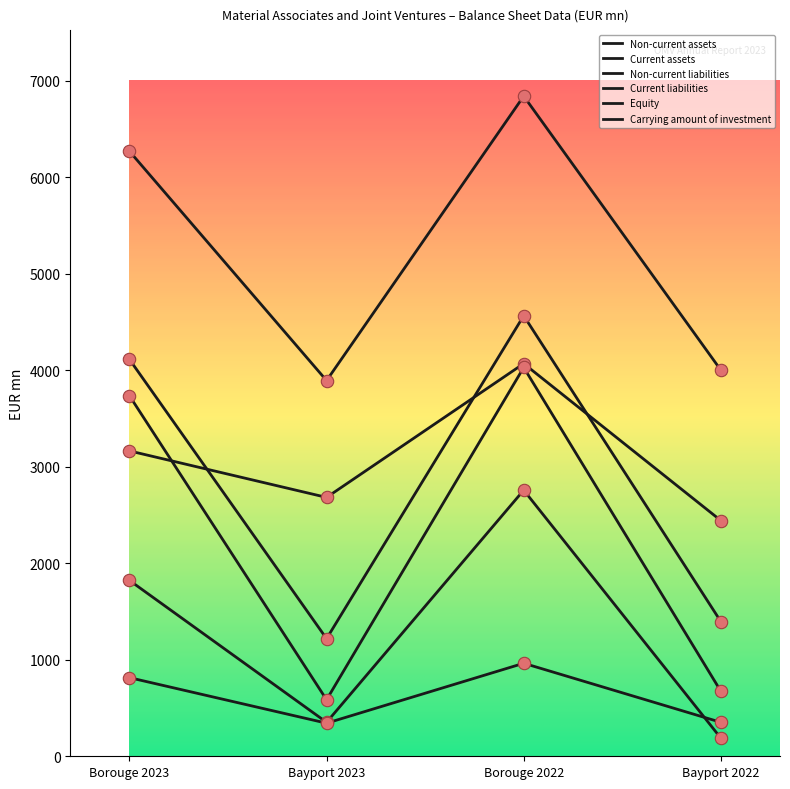

How many lines are shown in the chart?

6